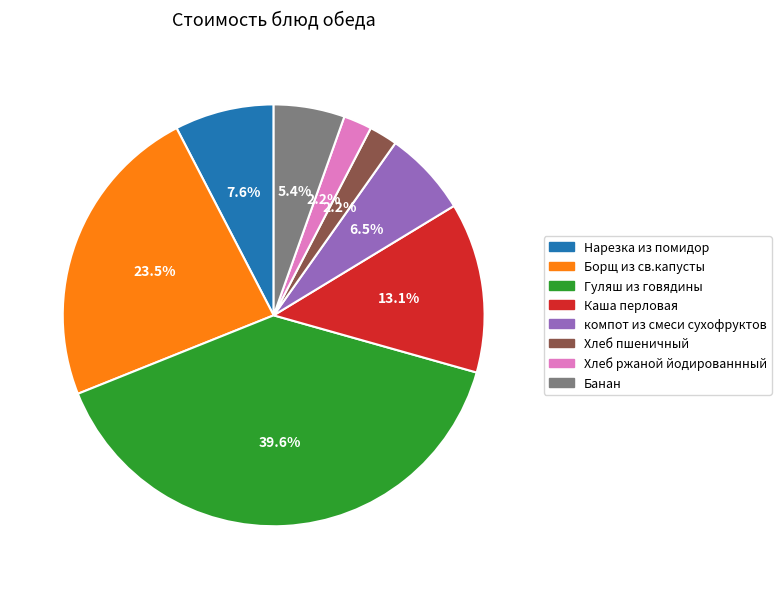

To the nearest percent, what is the difference between the largest and smallest slice percentages?

37%